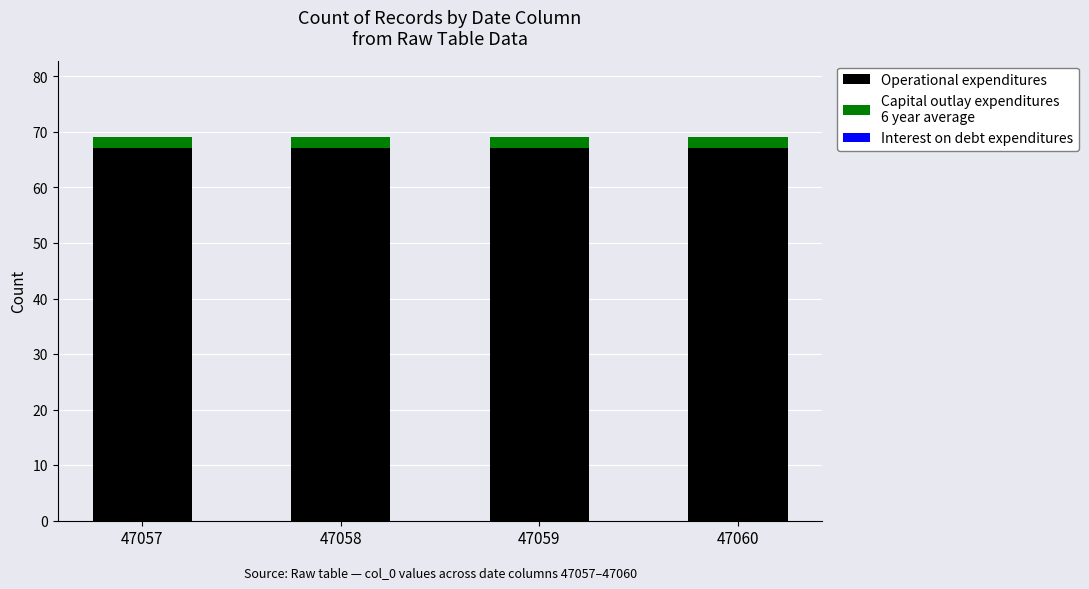

What is the total value across all series at 47059?

69